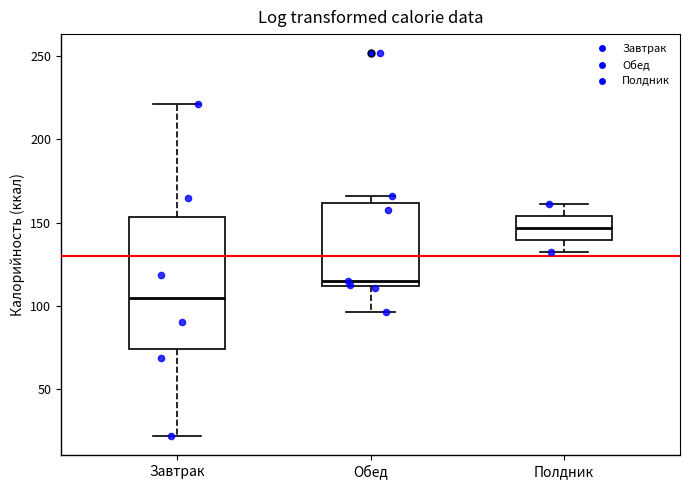

Reading left to right, read every box against the y-axis: the position of its median line, the range the box covers, and the ends of its whiskers. The values are not printed on the chart, so give them approximately, as read against the axis.

Завтрак: median 105, box 75 to 155, whiskers 20 to 220
Обед: median 115, box 110 to 160, whiskers 95 to 165
Полдник: median 145, box 140 to 155, whiskers 135 to 160